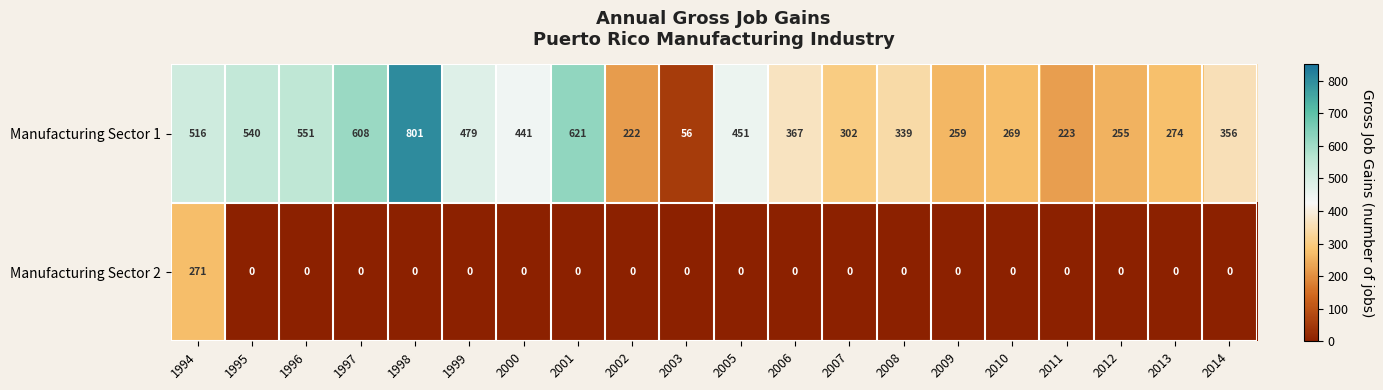

Which series changed the most between 1994 and 1997?

Manufacturing Sector 2